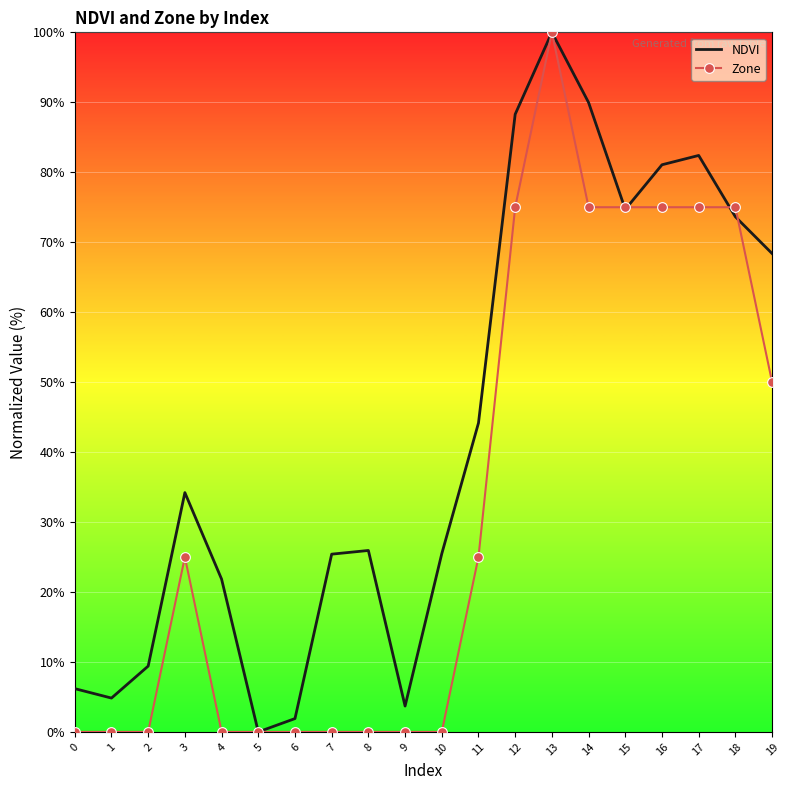

What is the sum of all Zone values?

650.0